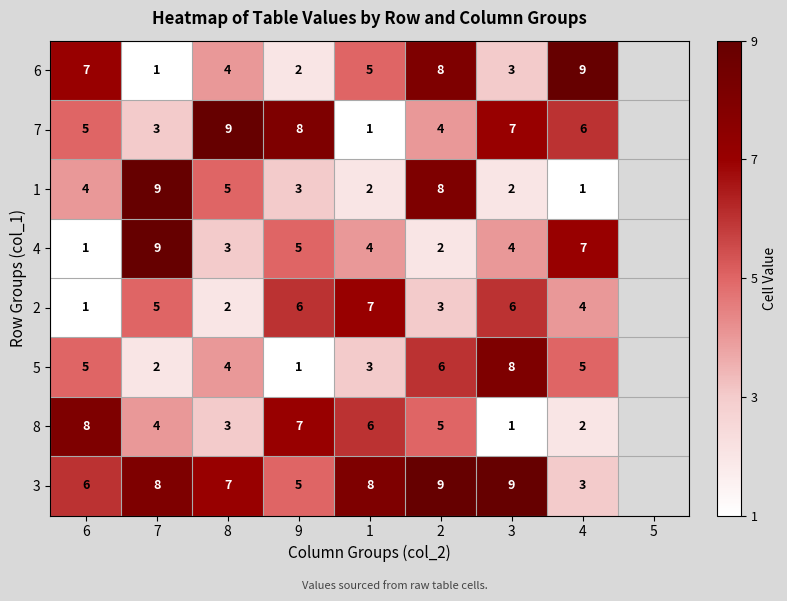

At which label does 8 reach its minimum?

3